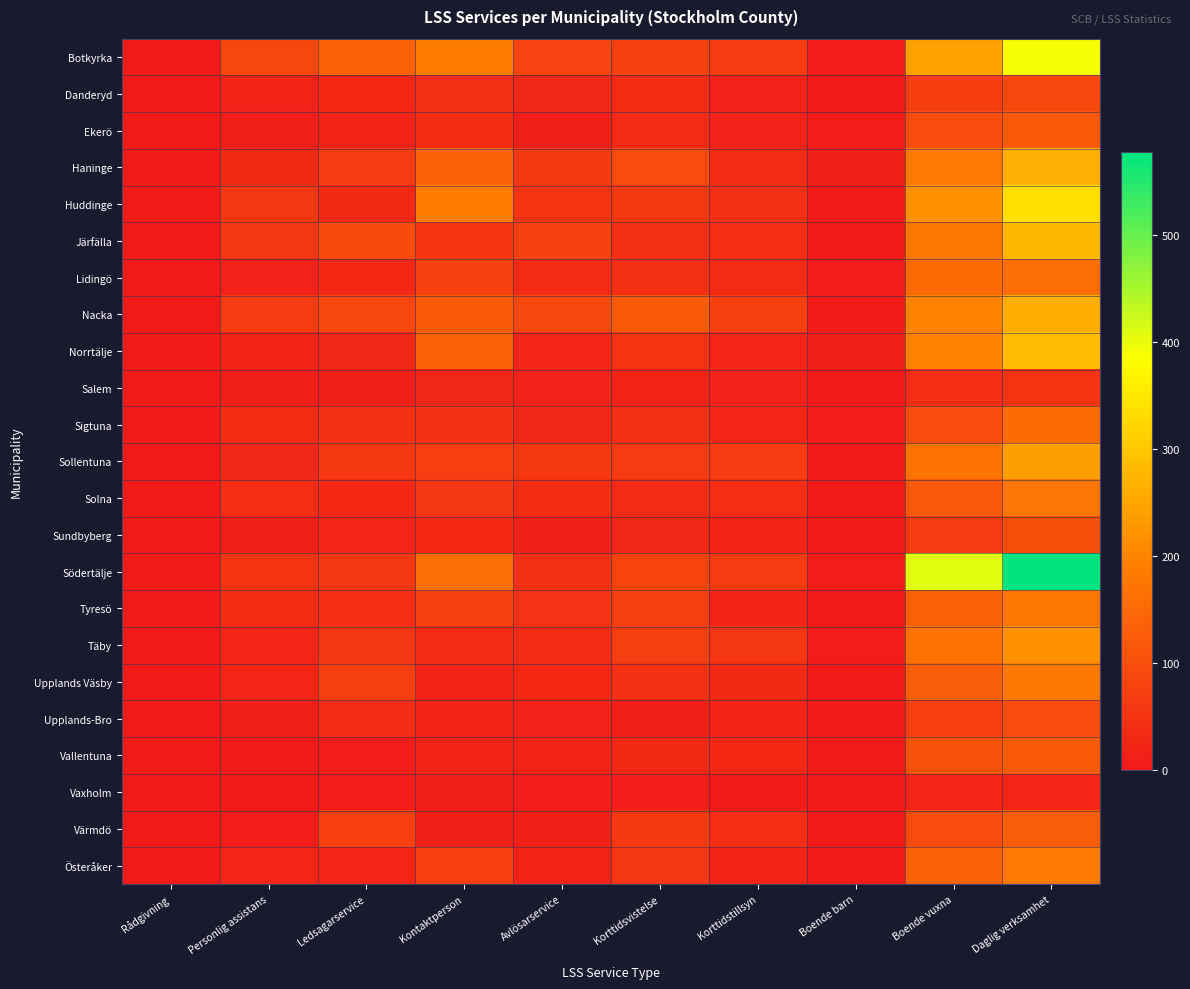

What is the total value across all series at Personlig assistans?

671